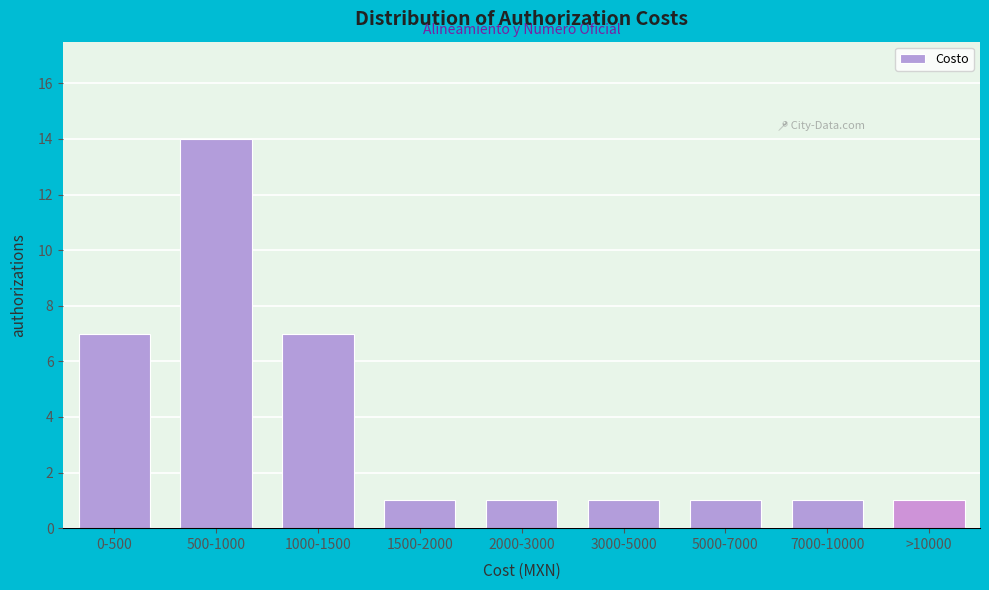

Reading left to right, extract all data points from this chart.

0-500=7	500-1000=14	1000-1500=7	1500-2000=1	2000-3000=1	3000-5000=1	5000-7000=1	7000-10000=1	>10000=1